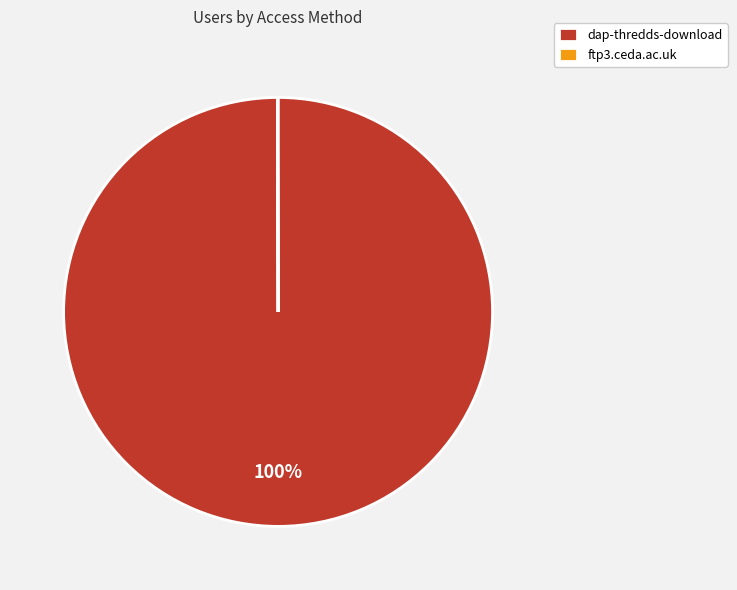

Does any single category account for the majority?

Yes